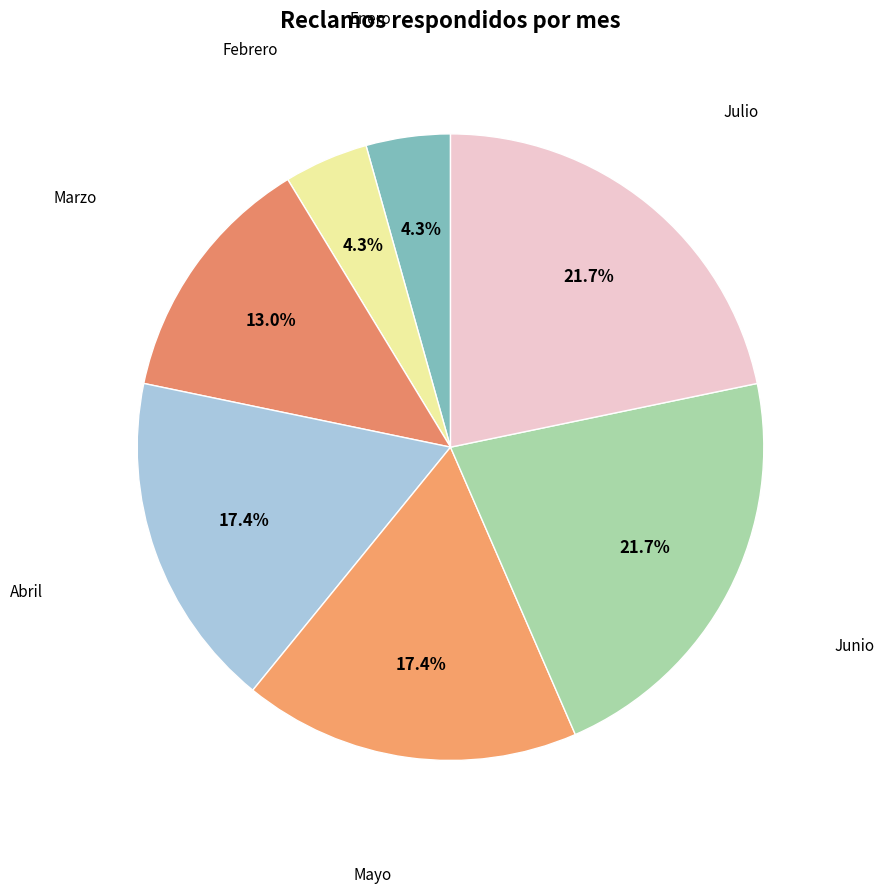

Count the number of slices in the pie.

7